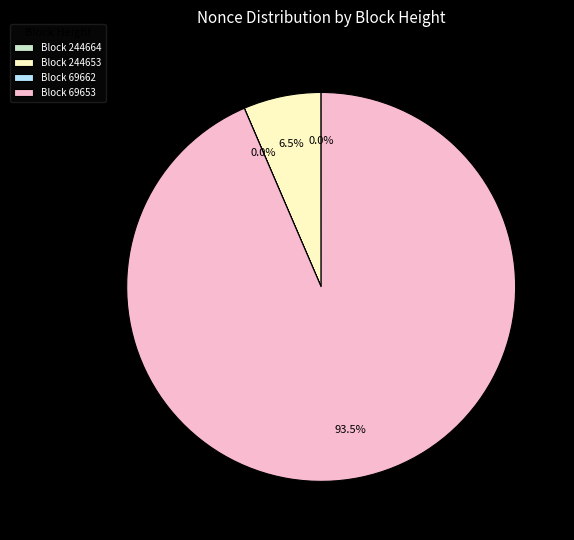

What percentage do Block 244653 and Block 69653 together represent?

100.0%